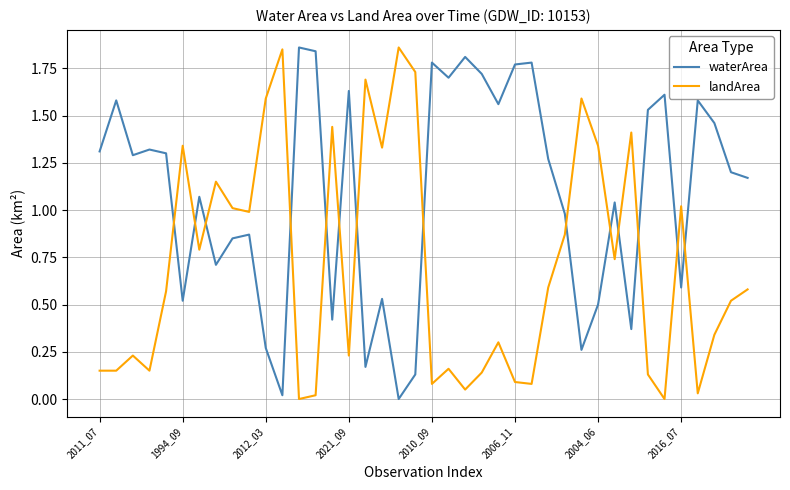

Which series has the largest total across all categories?

waterArea